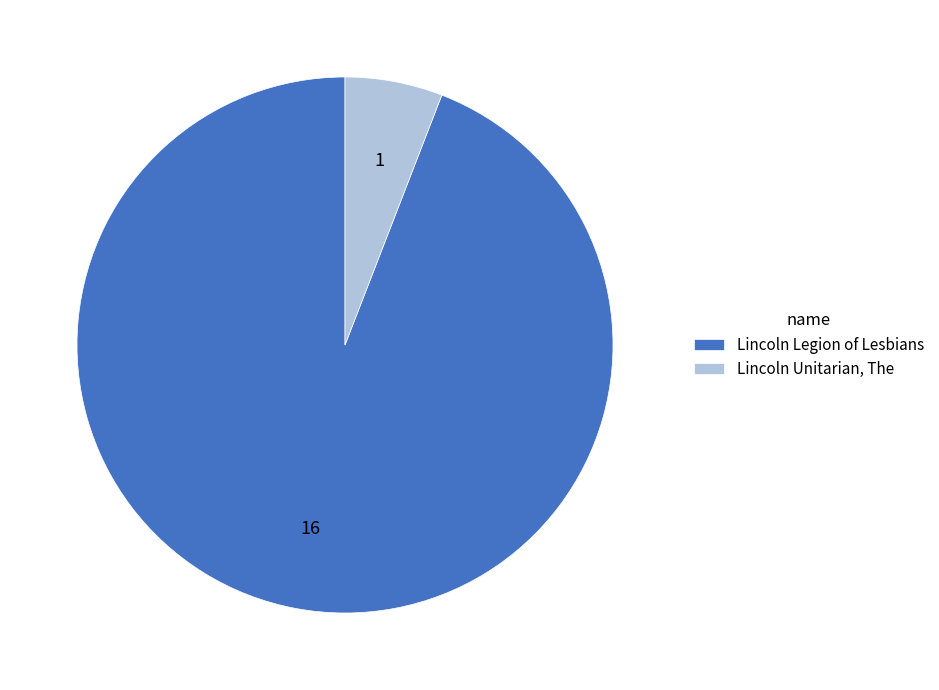

Between Lincoln Unitarian, The and Lincoln Legion of Lesbians, which is larger?

Lincoln Legion of Lesbians